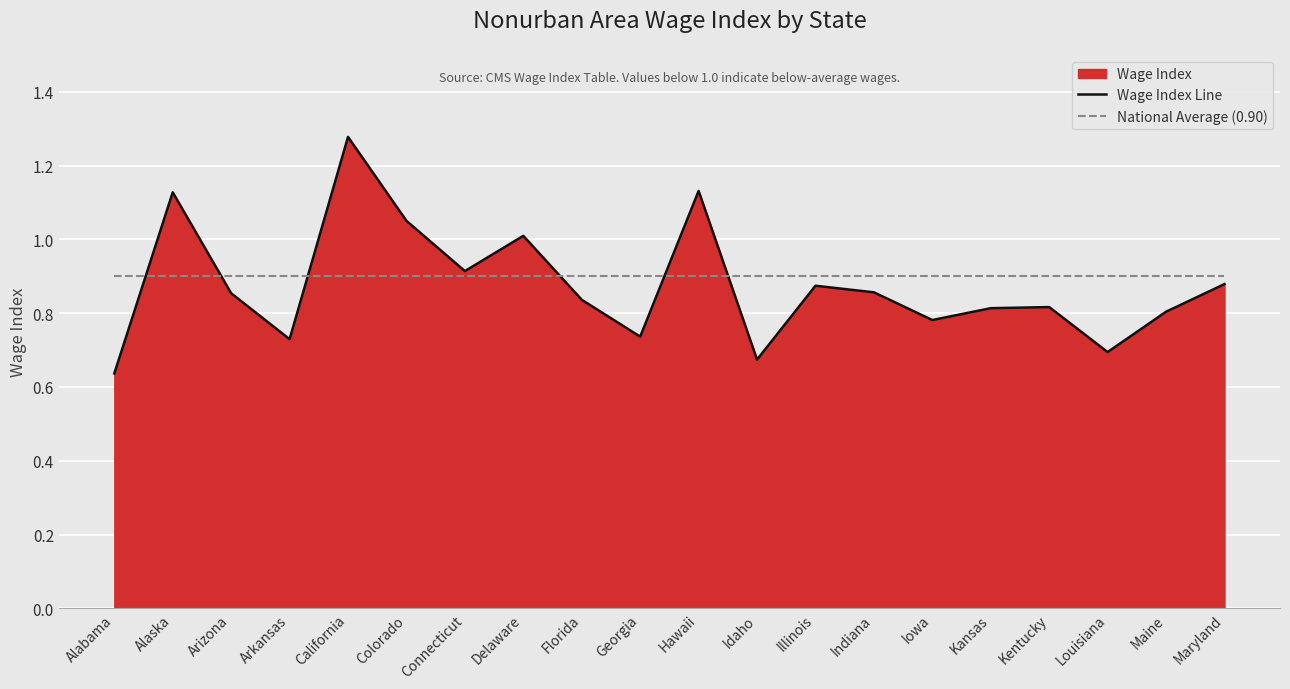

What is the value of the National Average (0.90) point at the 6th from the left?

0.9